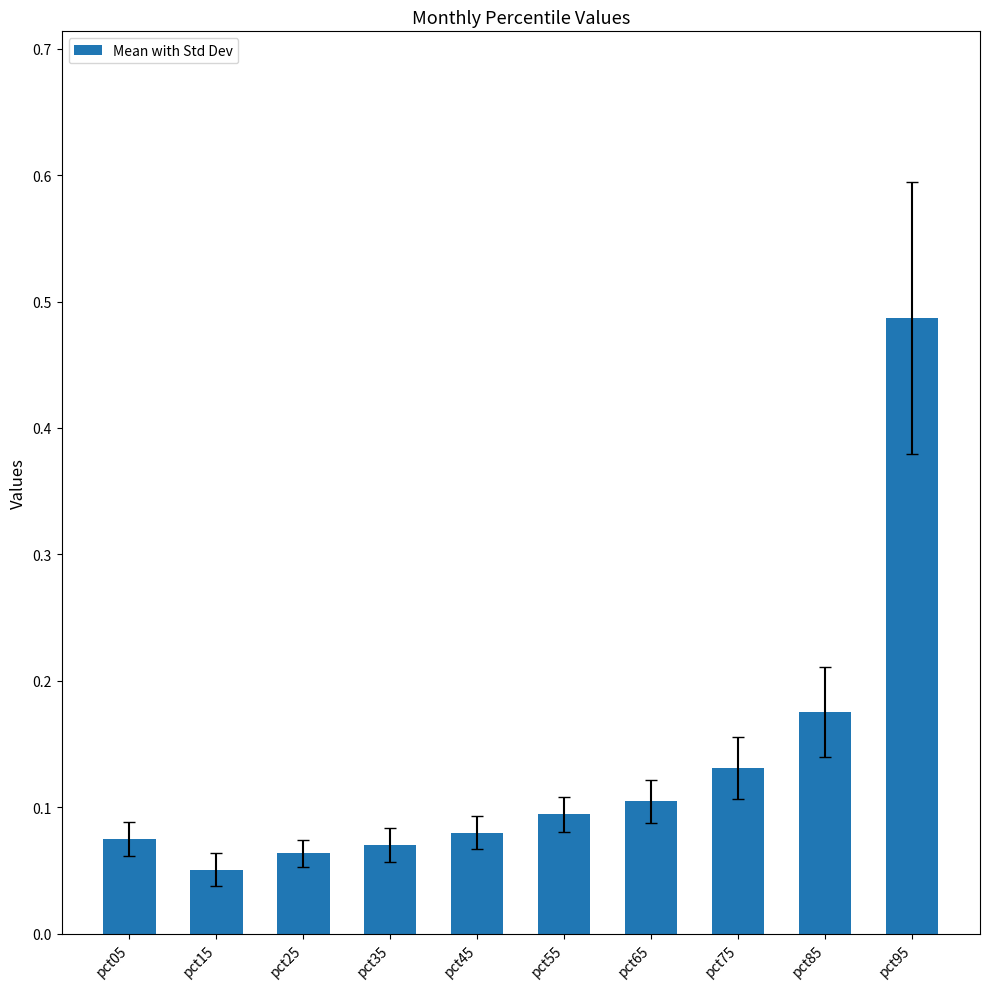

The value at pct55 is 0.1. True or false?

True